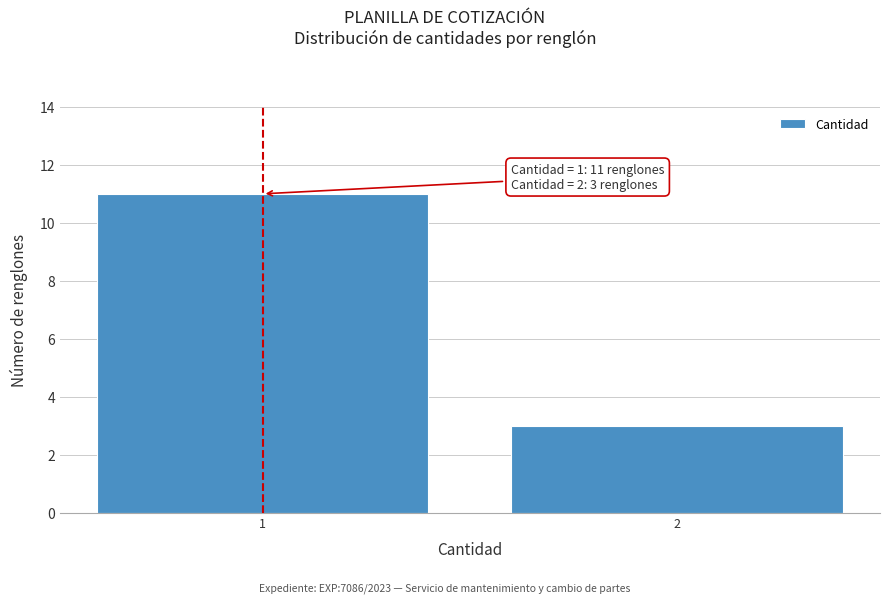

Reading right to left, what are all the values shown in this chart?

3	11